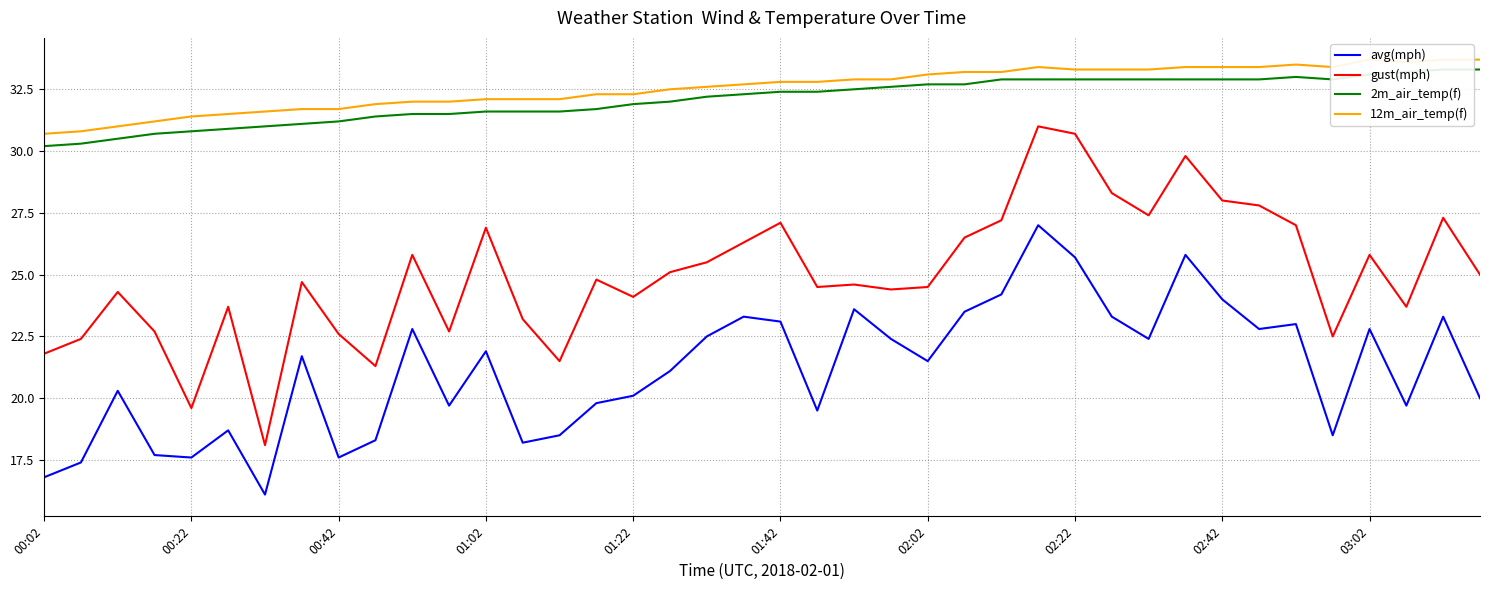

True or false: 12m_air_temp(f) and 2m_air_temp(f) intersect in this chart.

False